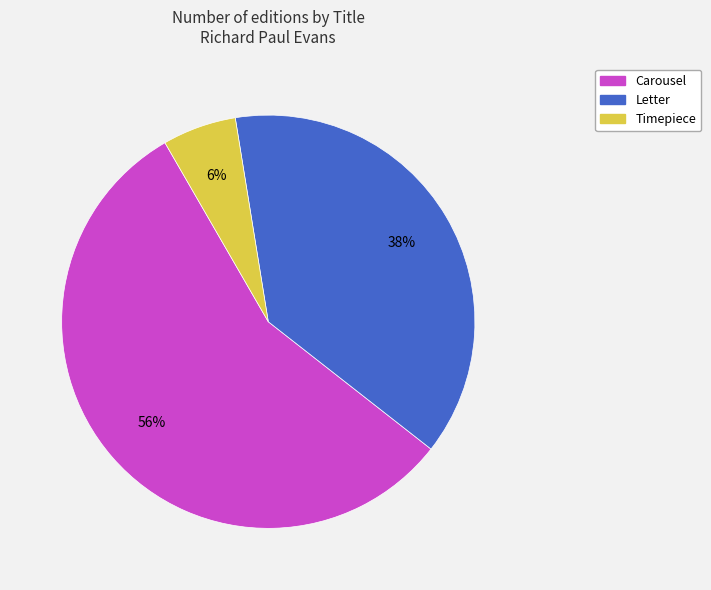

Is the sum of Letter and Timepiece greater than half?

No